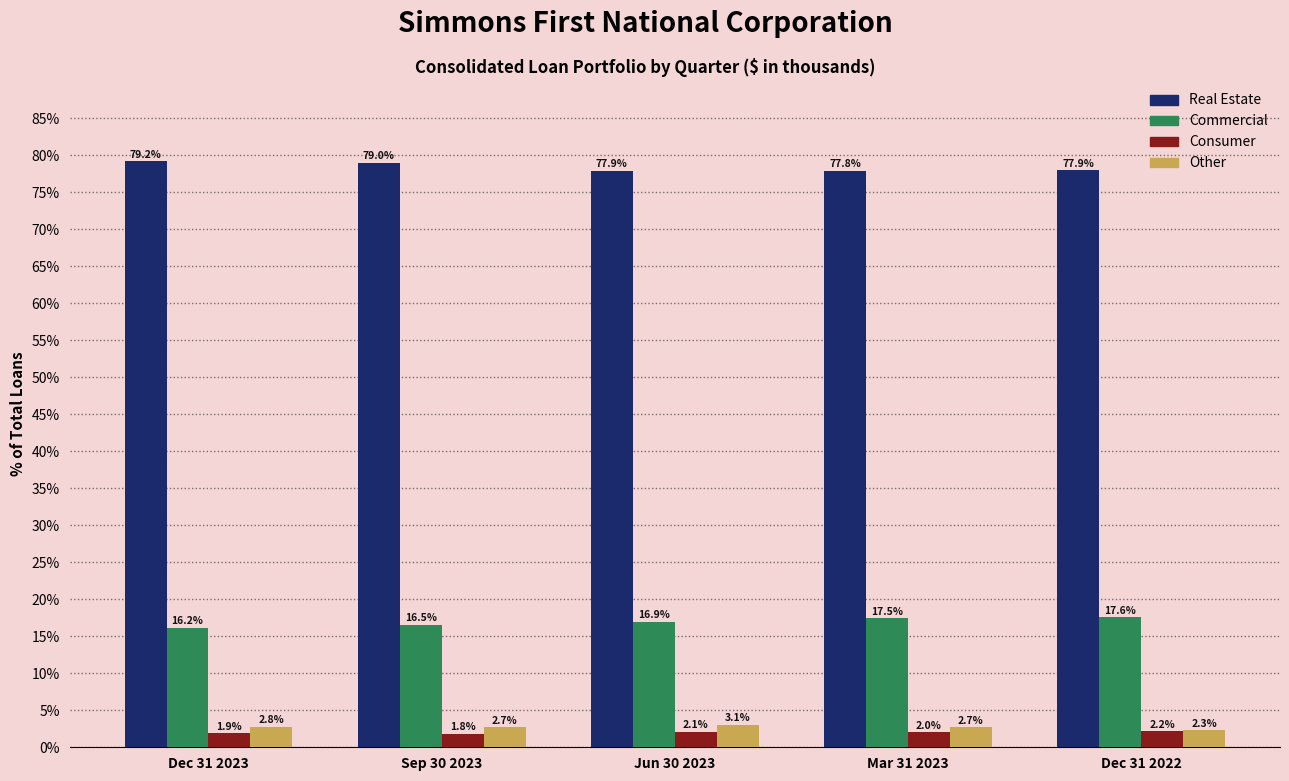

Reading left to right, transcribe all the data shown in this chart.

Real Estate: 79.2	79.0	77.9	77.8	77.9
Commercial: 16.2	16.5	16.9	17.5	17.6
Consumer: 1.9	1.8	2.1	2.0	2.2
Other: 2.8	2.7	3.1	2.7	2.3